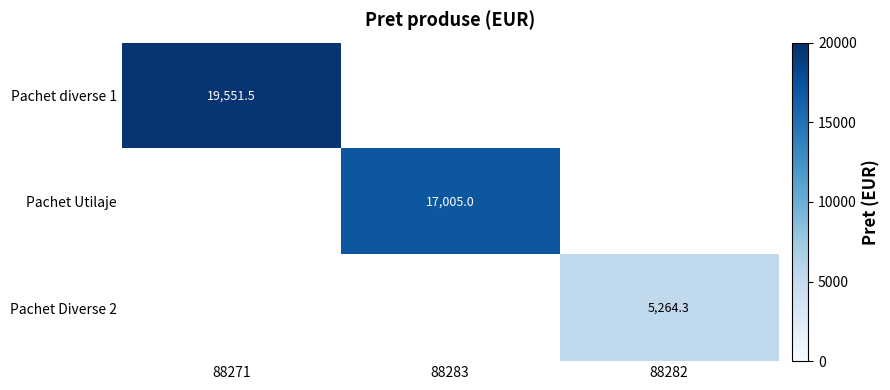

The Pachet Utilaje series shows 17005.0 at 88283. True or false?

True